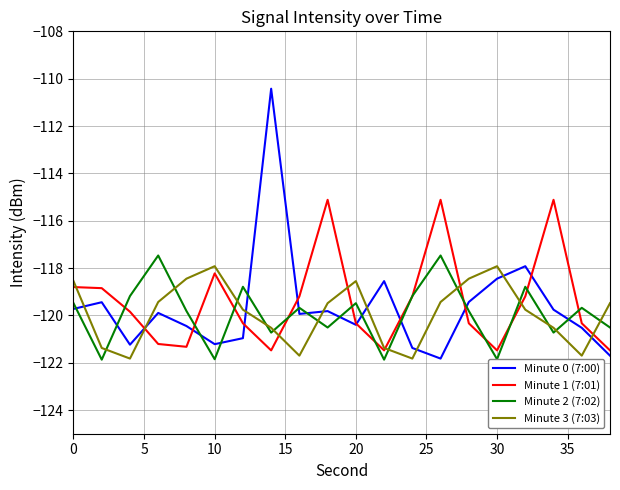

After their last crossing, which series has the higher values: Minute 2 (7:02) or Minute 0 (7:00)?

Minute 2 (7:02)